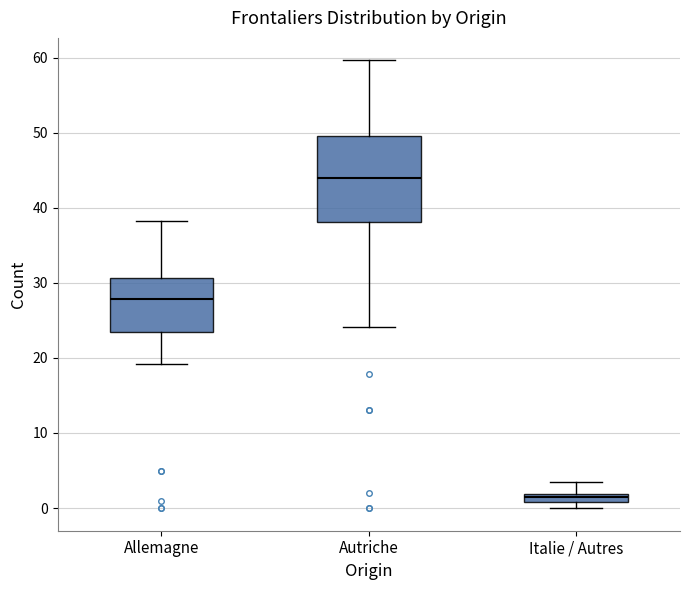

Where is the lower edge of the box for Allemagne on the y-axis? The values are not printed on the chart, so give them approximately, as read against the axis.

23